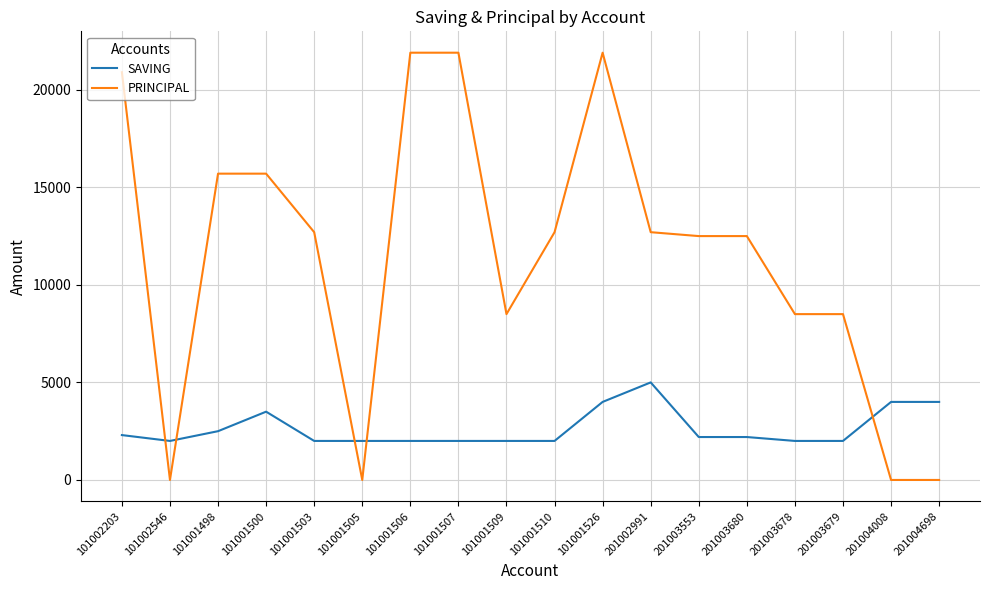

What is the sum of all SAVING values?

47700